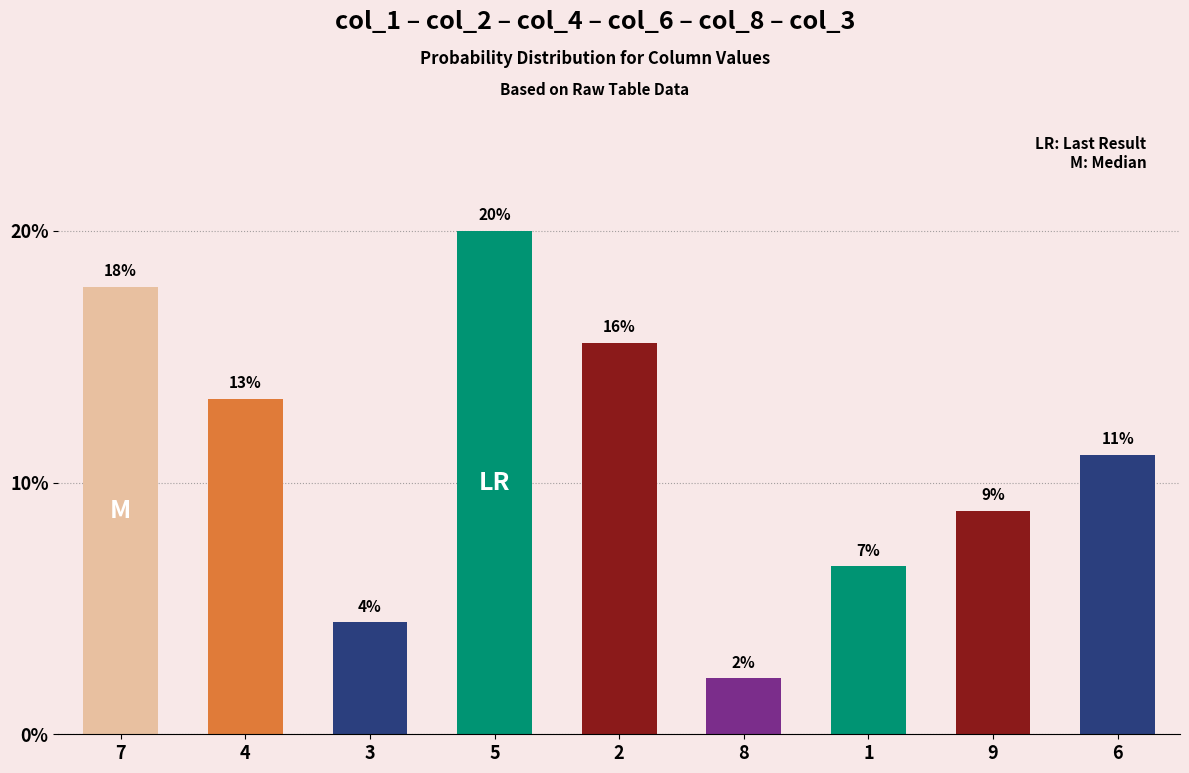

Where is the data nearest to the value 11?

6